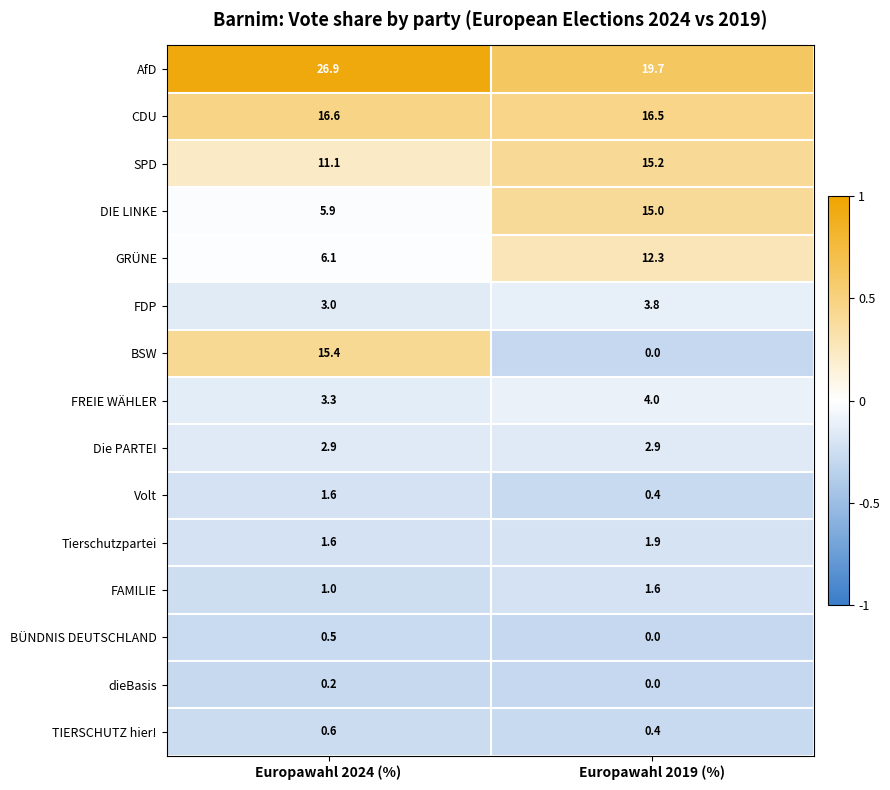

What is the approximate value of Tierschutzpartei at Europawahl 2024 (%)?

1.6